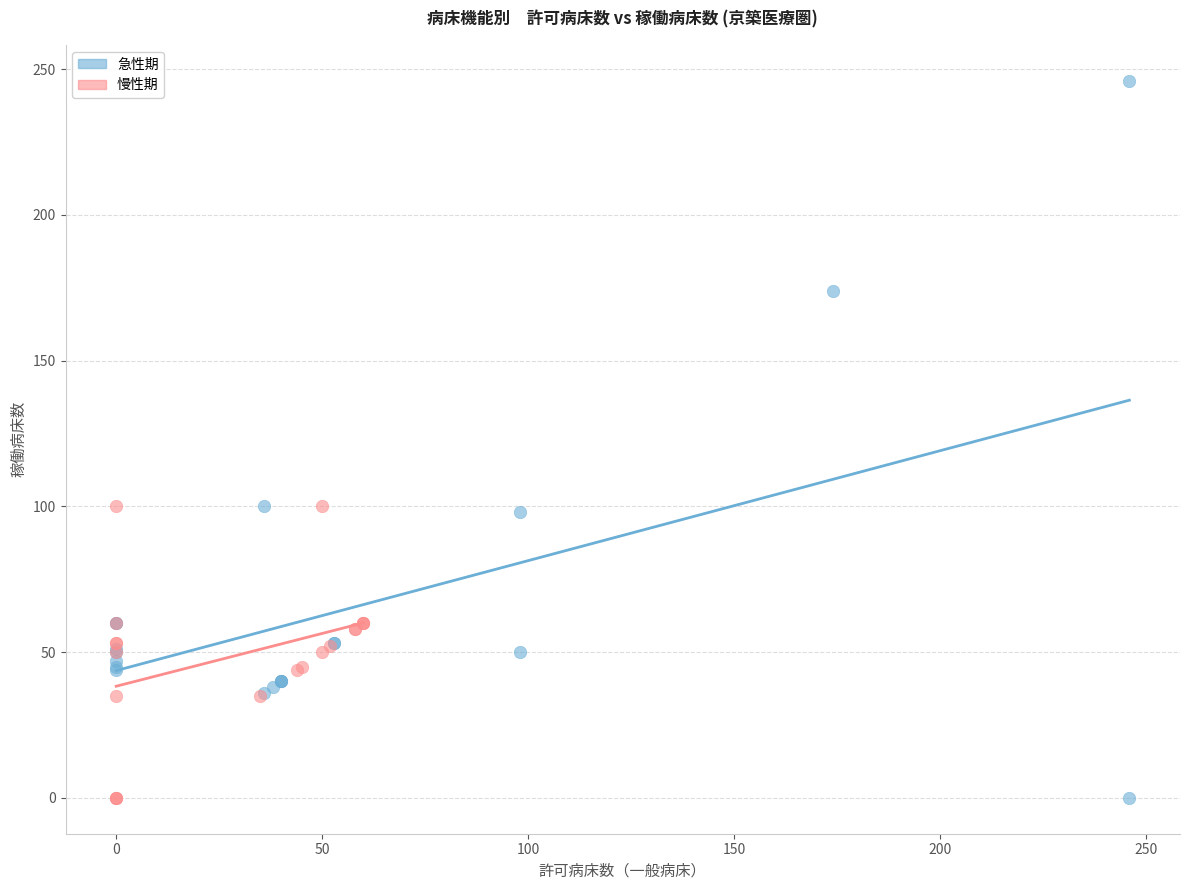

Which series has the widest spread of Y values?

急性期